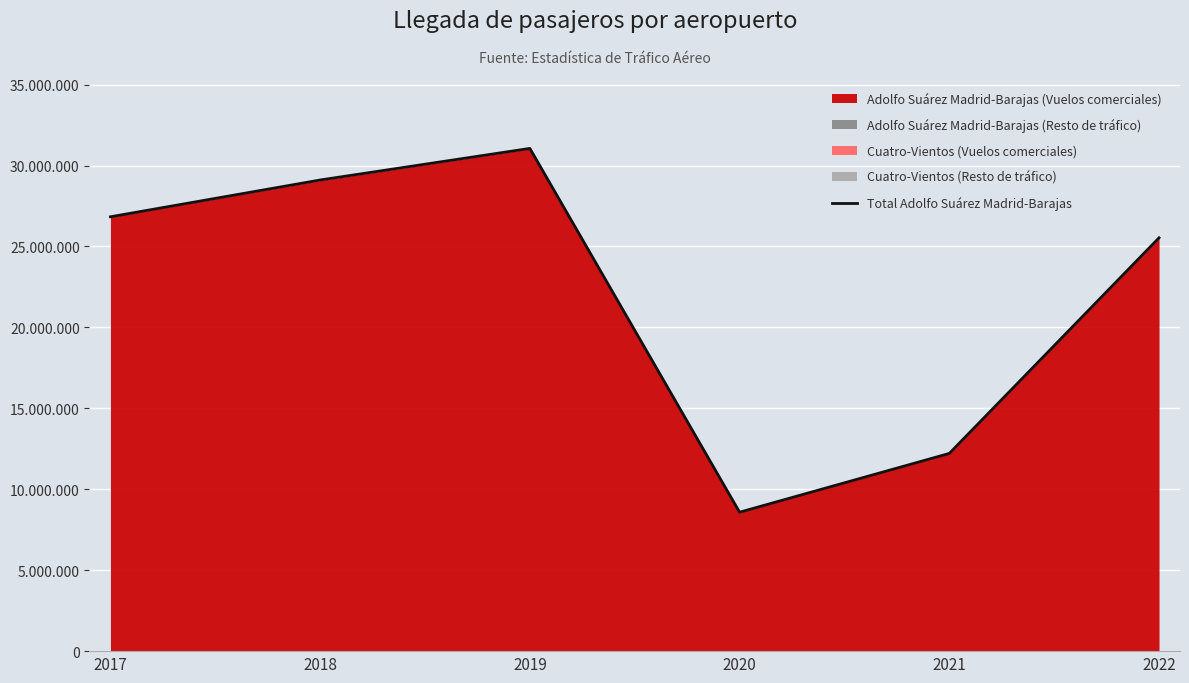

List the labels in order of value, smallest first.

2020, 2021, 2022, 2017, 2018, 2019